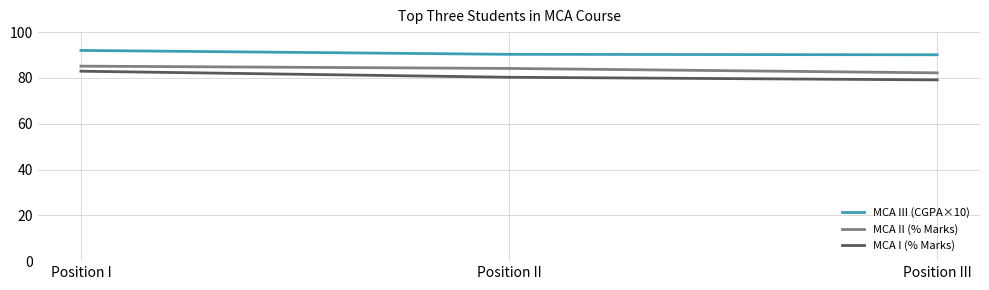

The value of MCA II (% Marks) at Position I is 85.1. True or false?

True